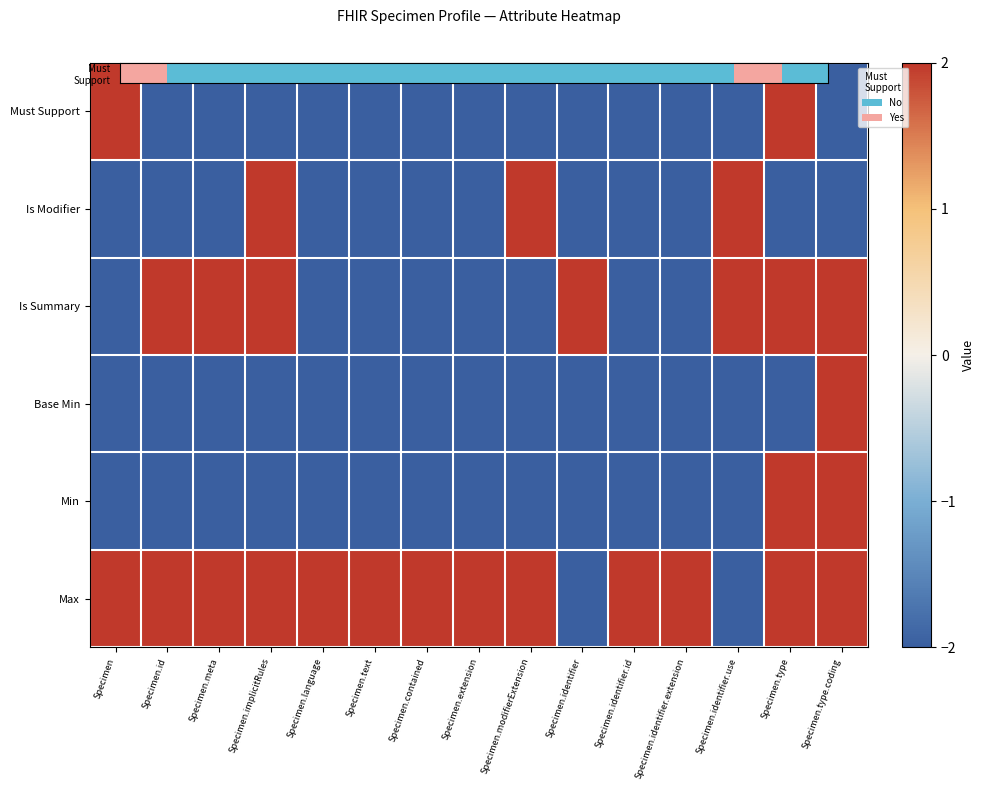

What is the spread (max minus min) of values at Specimen.extension?

4